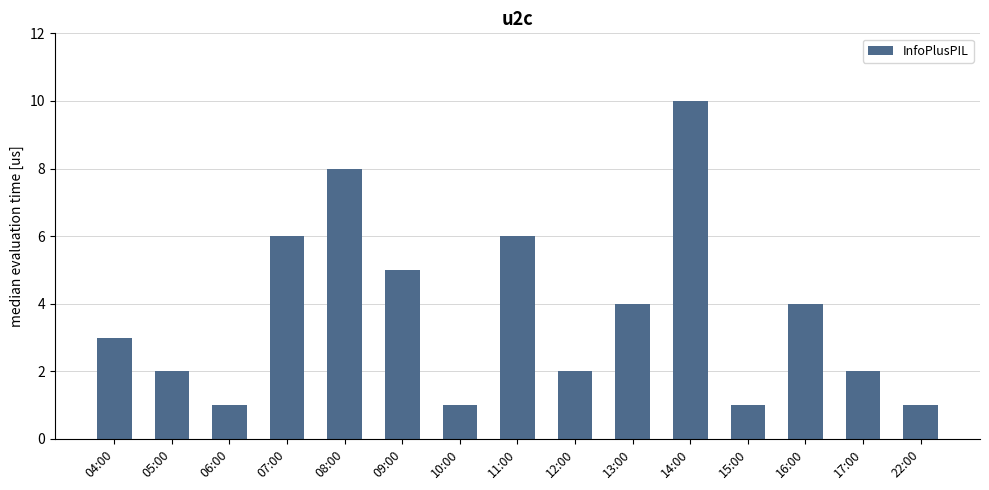

Are the bars horizontal?

No